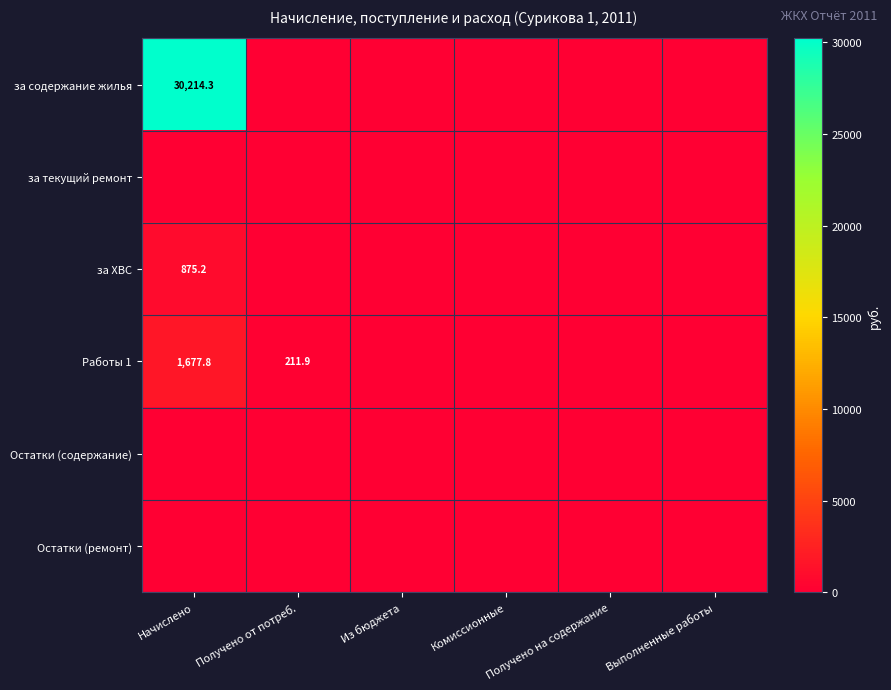

The Работы 1 series shows 211.9 at Получено от потреб.. True or false?

True